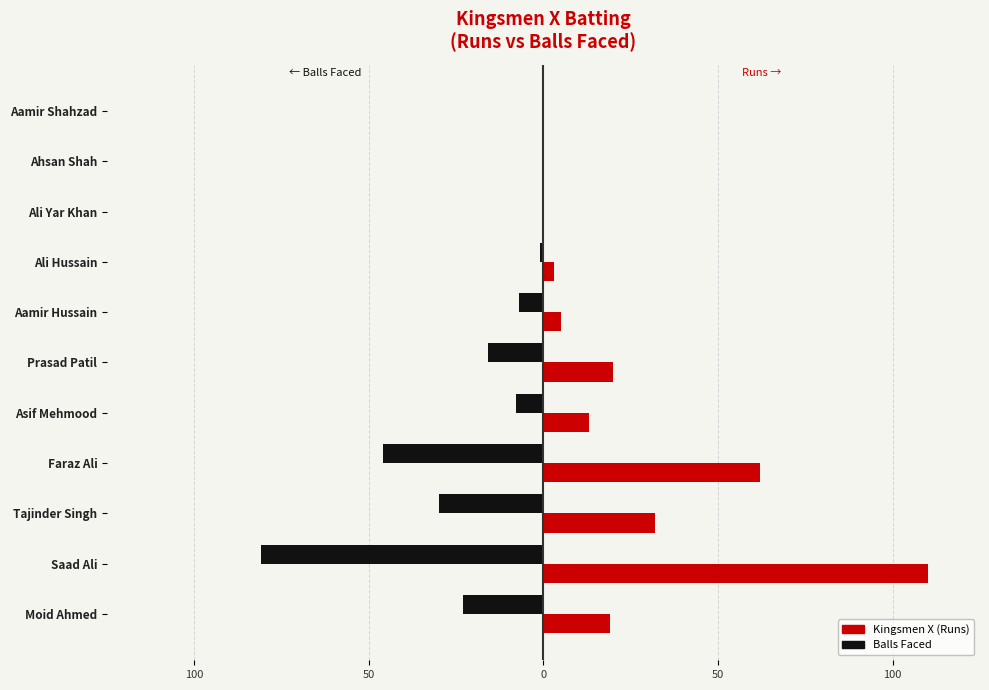

What are all the series names shown in the legend?

Kingsmen X (Runs), Balls Faced